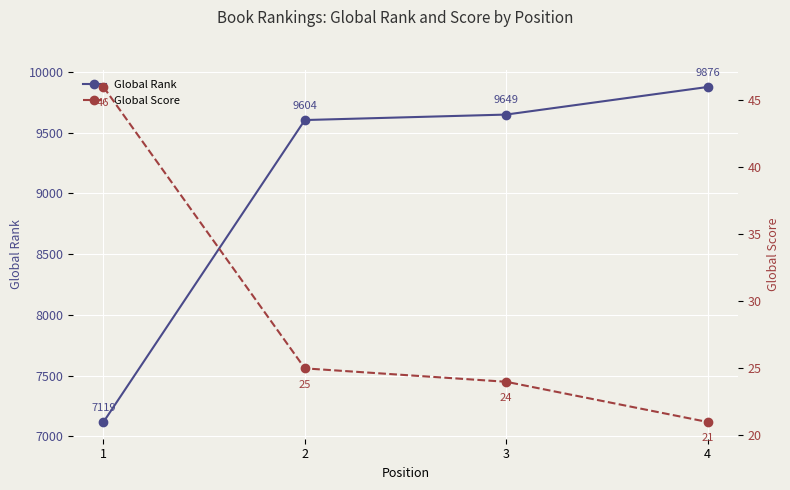

How many distinct data groups are displayed?

2